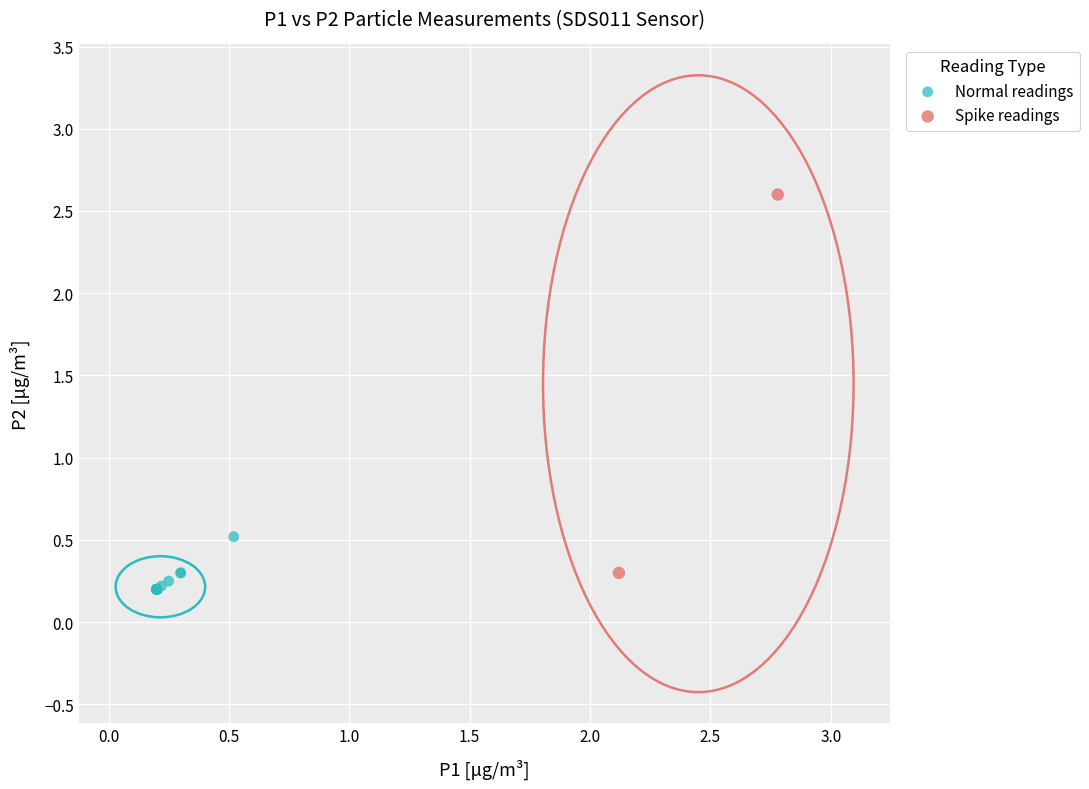

Which series has the largest Y range (max minus min)?

Spike readings